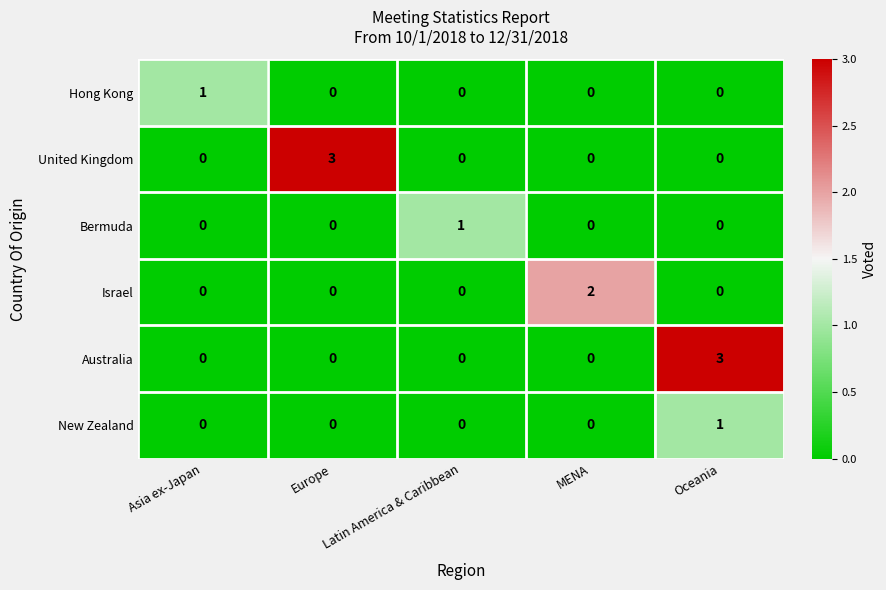

Is it true that Australia equals 2 at Oceania?

False